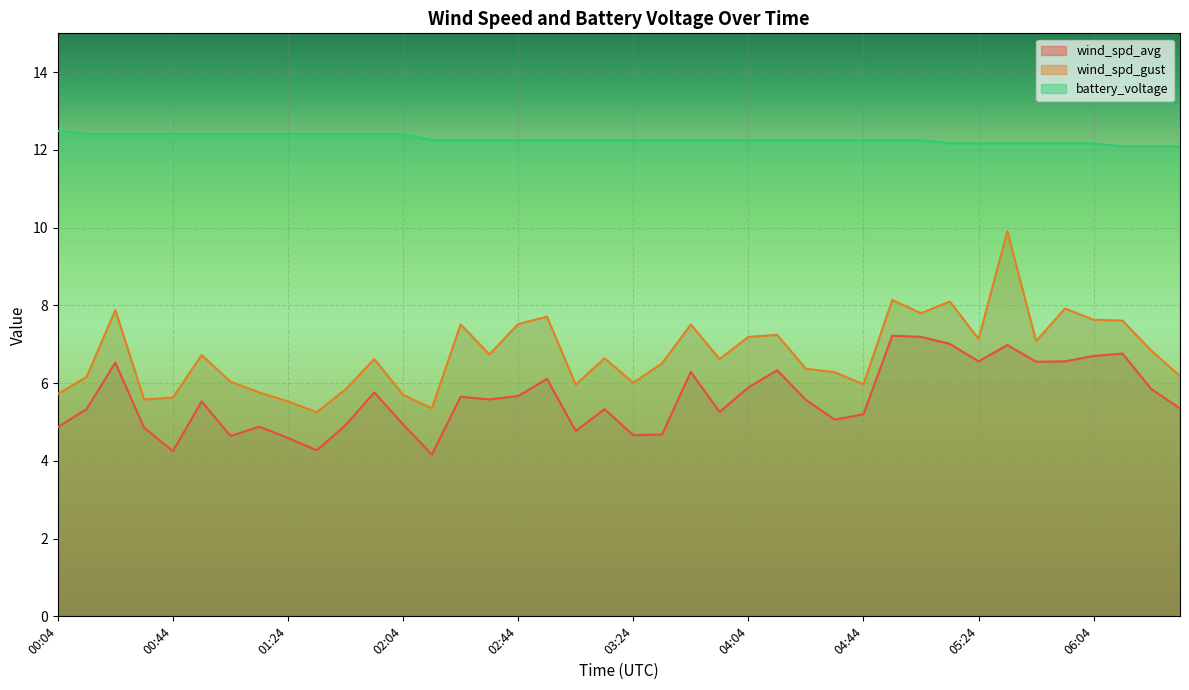

Does the chart display data point markers on the line(s)?

No